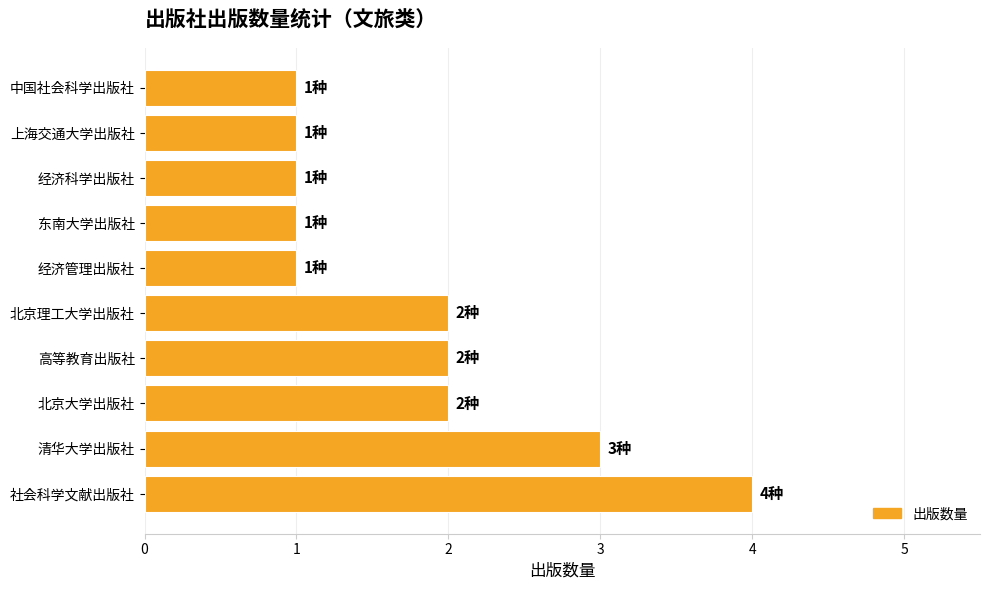

What is the maximum value shown in the chart?

4